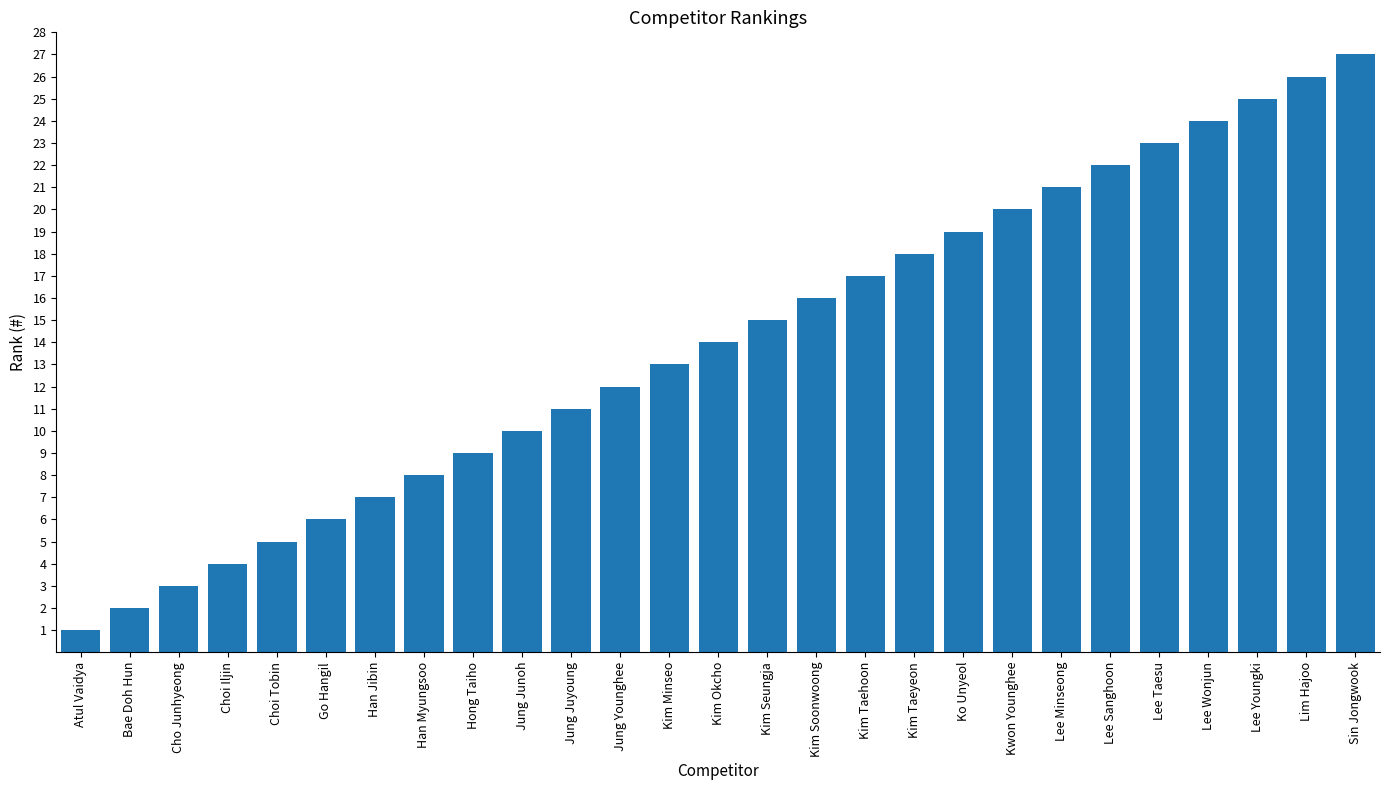

What is the maximum value shown in the chart?

27